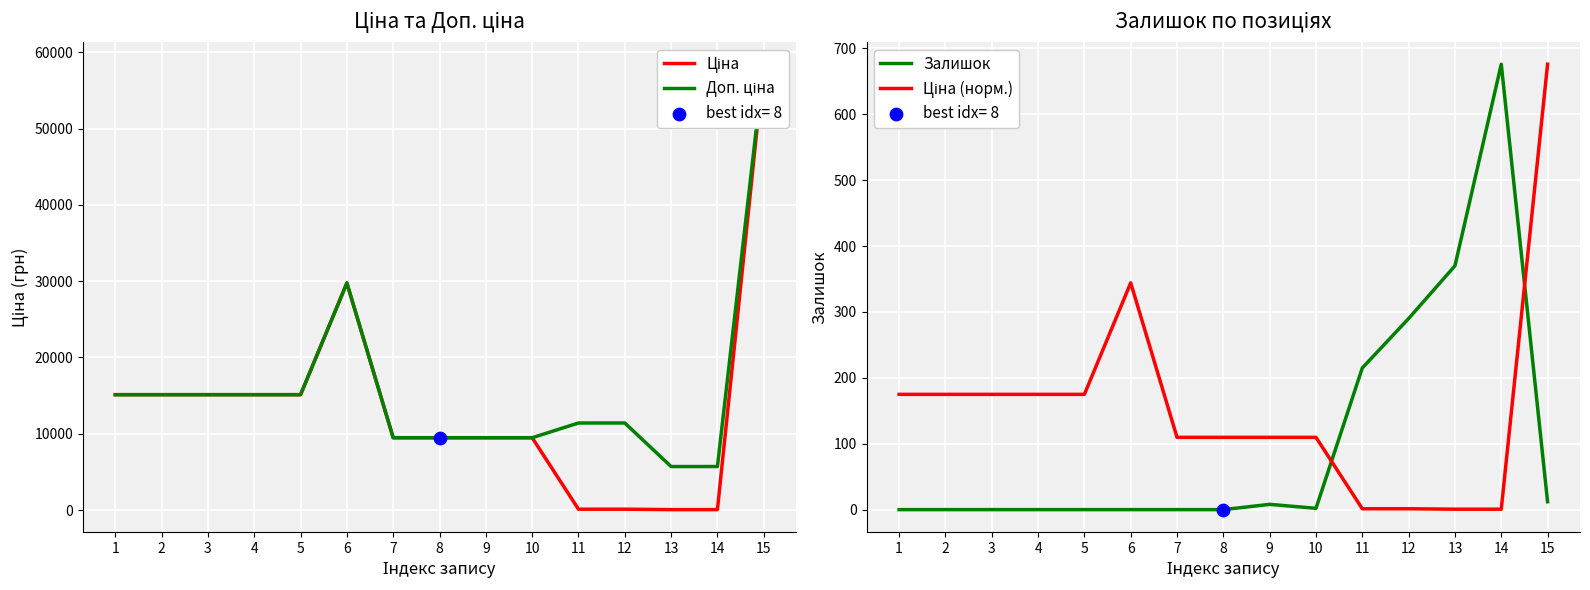

At how many categories does at least one series exceed 33377?

1